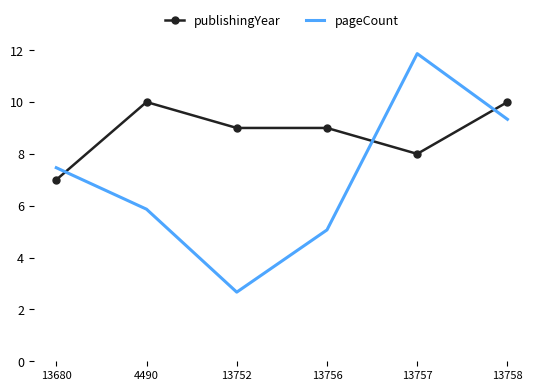

What is the difference between the highest and lowest values at 13680?

0.5